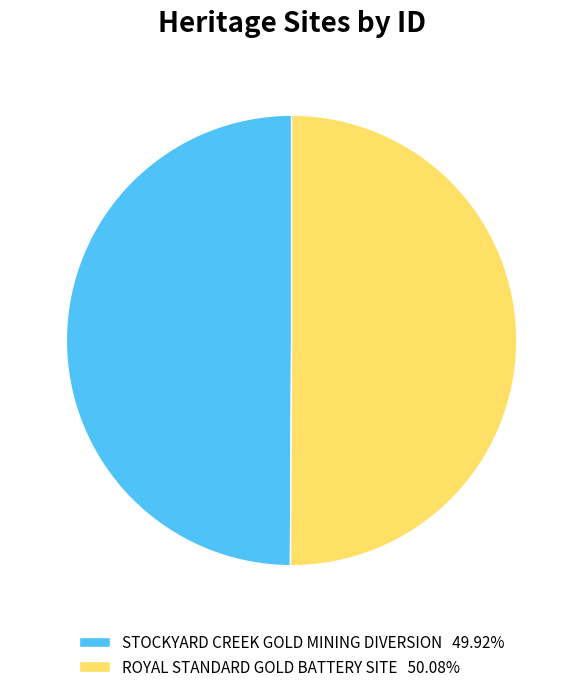

Approximately how many times larger is the value at ROYAL STANDARD GOLD BATTERY SITE 50.08% compared to STOCKYARD CREEK GOLD MINING DIVERSION 49.92%?

1.0